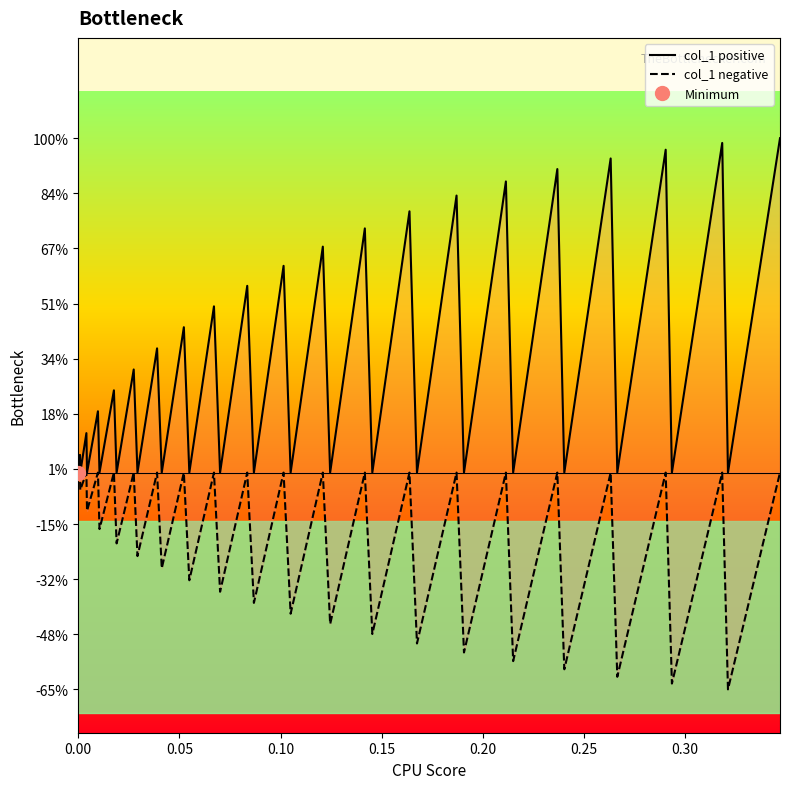

The value of col_1 negative at 0.00 is 0.0. True or false?

True